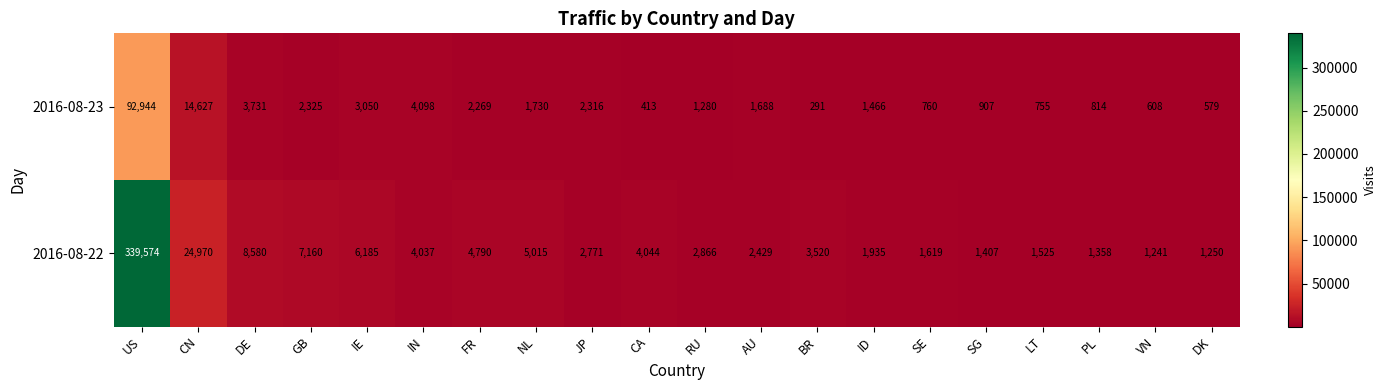

List the series in order of their peak value, highest first.

2016-08-22, 2016-08-23